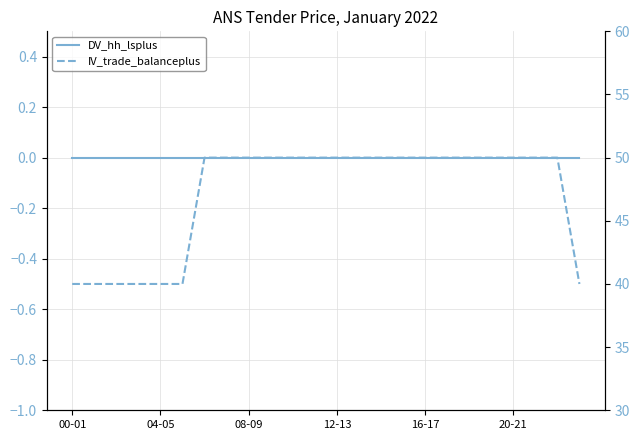

How many lines are shown in the chart?

2